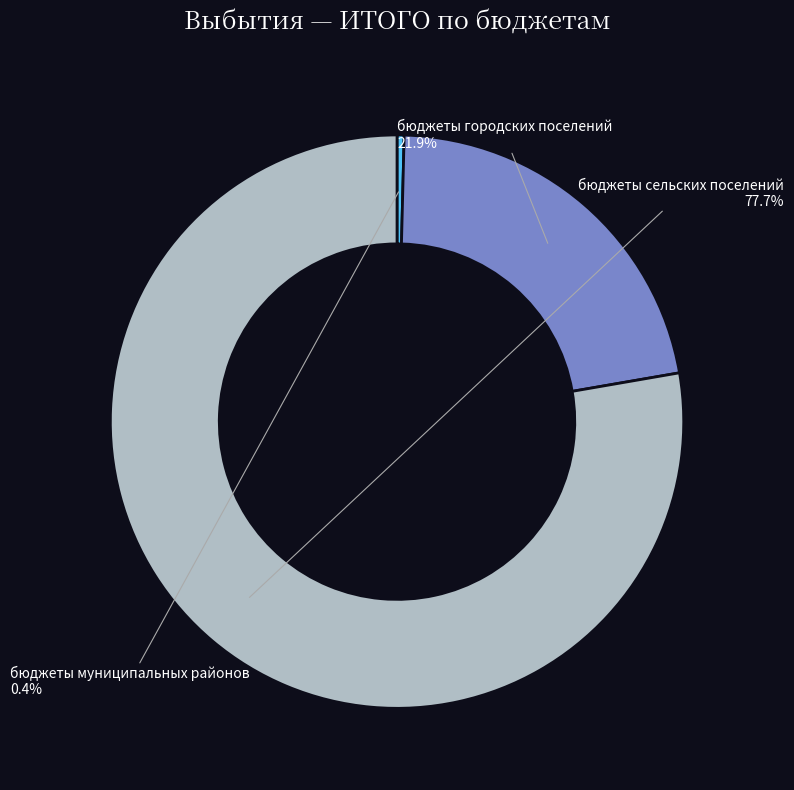

To the nearest percent, what is the difference between the бюджеты сельских поселений and бюджеты городских поселений slice percentages?

56%